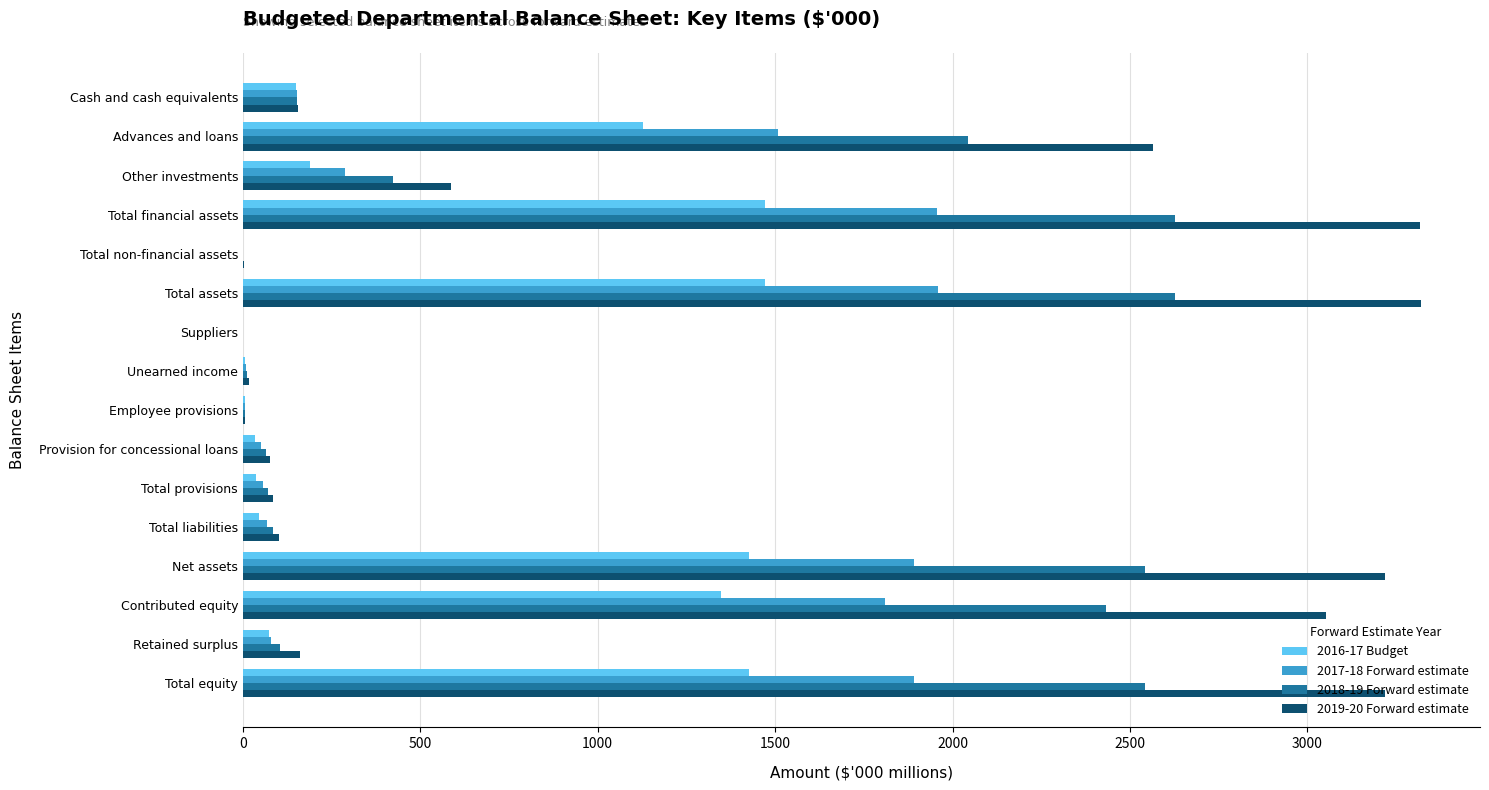

What is the greatest value displayed?

3320.6